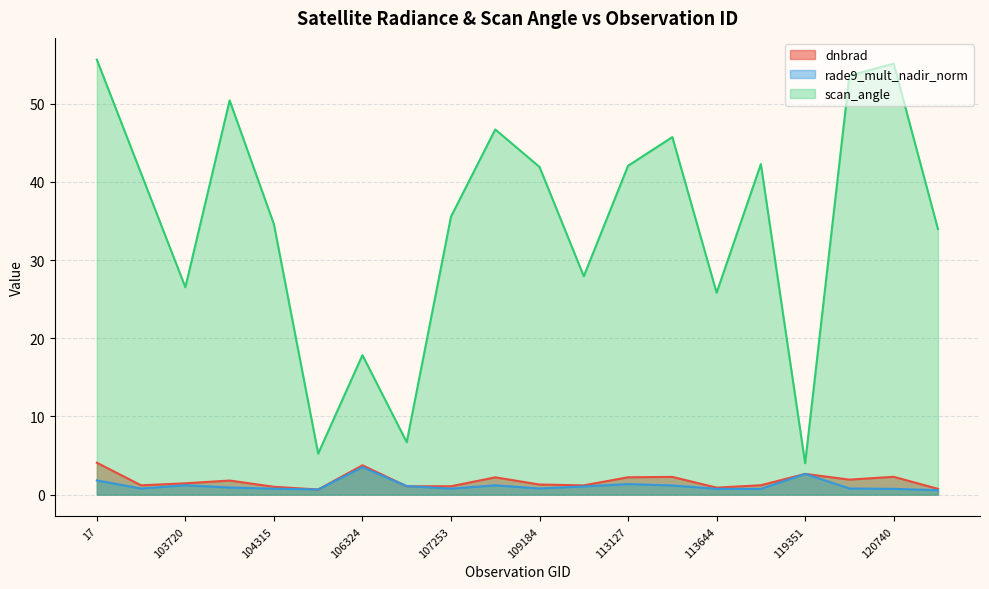

What is the sum of all rade9_mult_nadir_norm values?

23.3